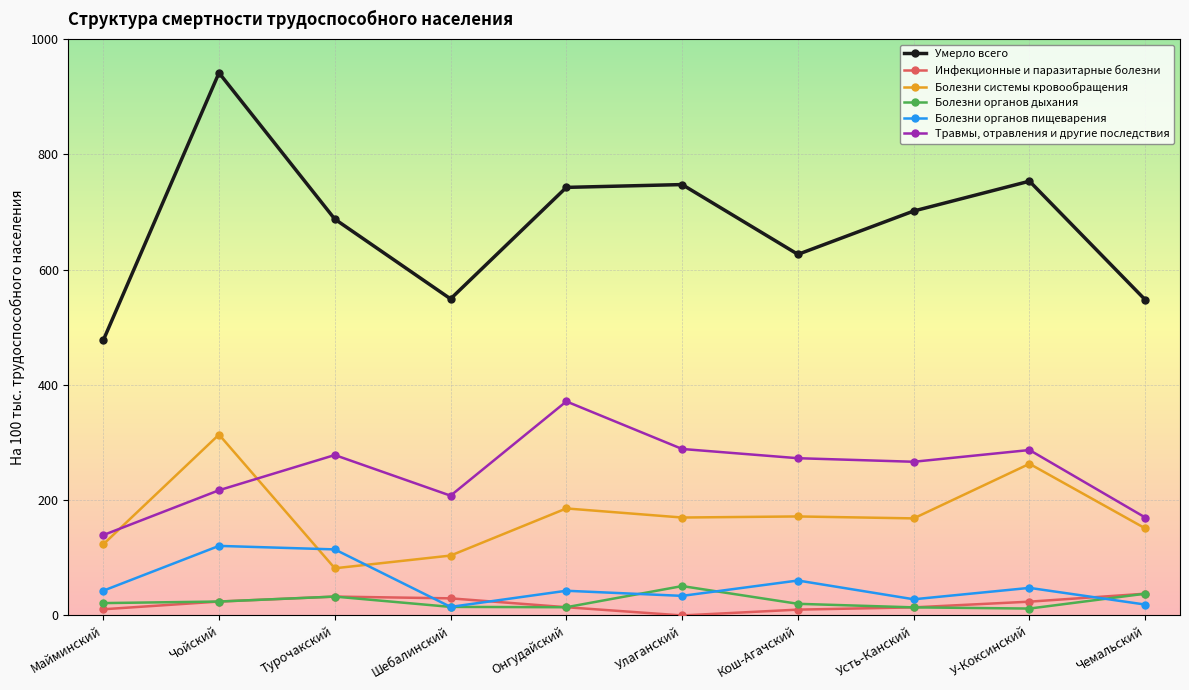

What is the label of the 1st point from the left?

Майминский